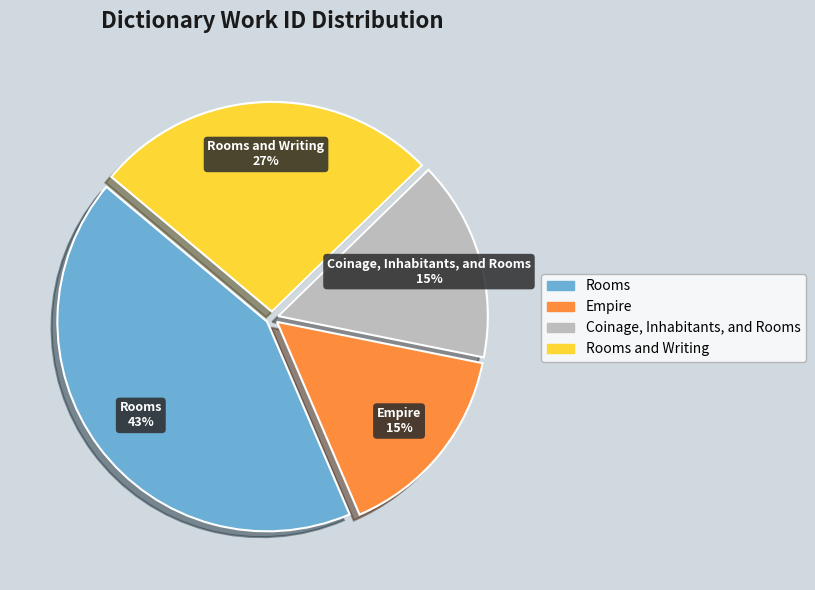

How many slices are in this pie chart?

4